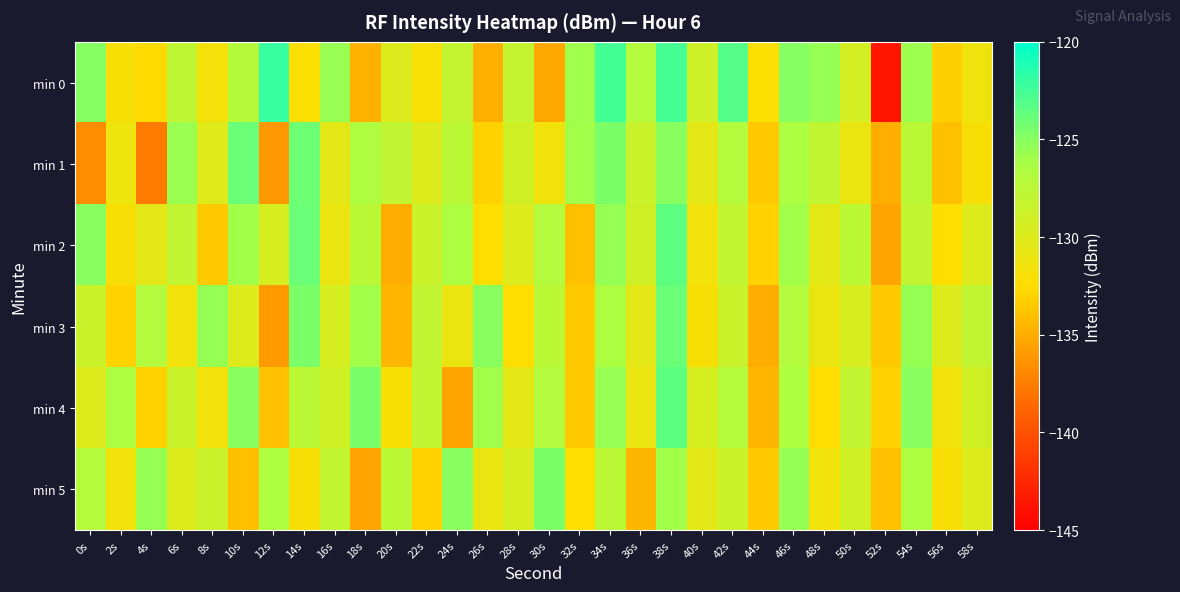

What is the spread (max minus min) of values at 16s?

5.4